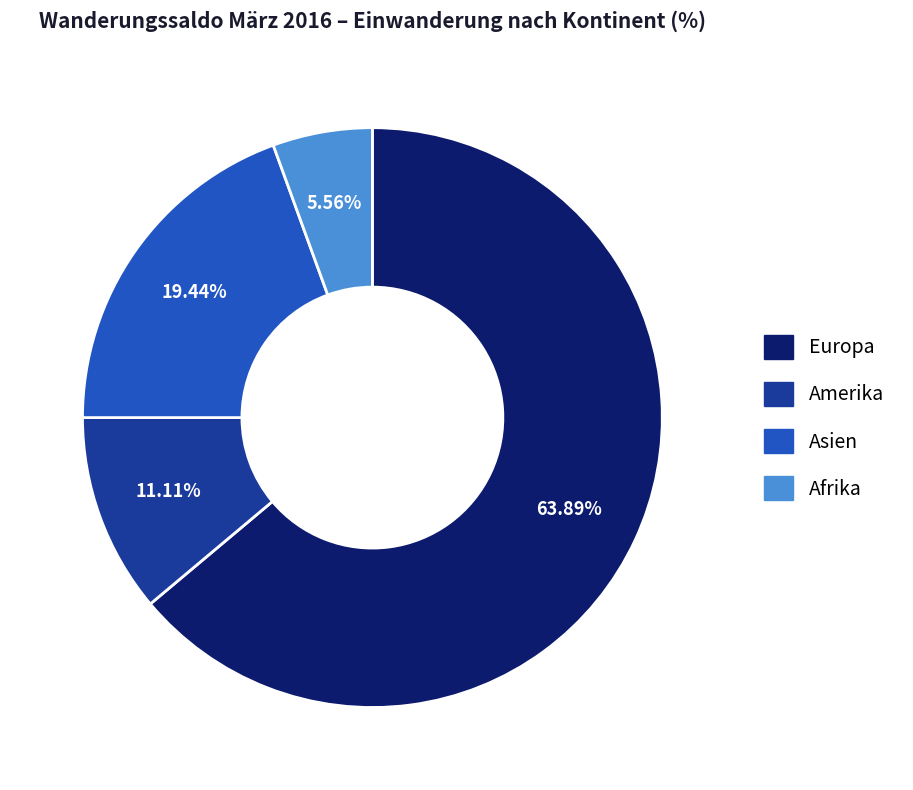

Is there any slice that represents more than half of the pie?

Yes